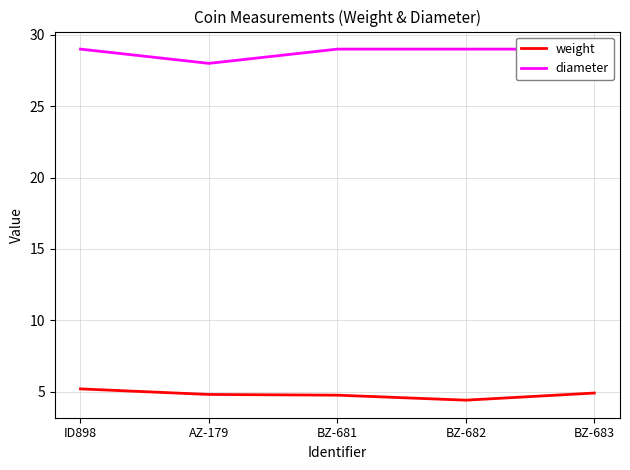

At which category does diameter reach its first local valley?

AZ-179